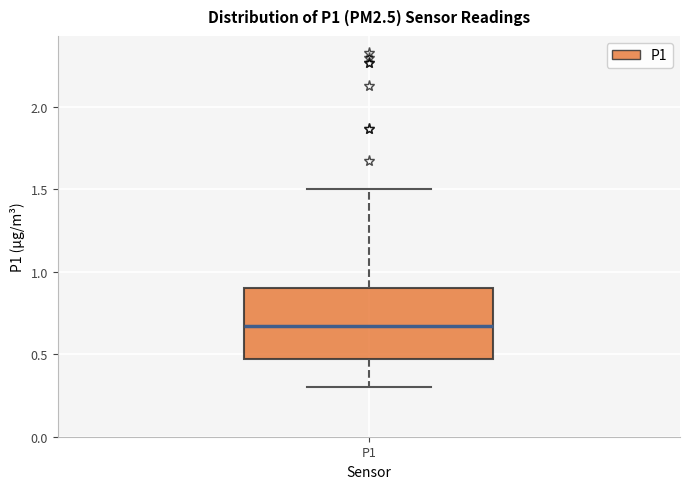

Read this box plot against the y-axis: the position of the median line, the range covered by the box, and the ends of both whiskers. The values are not printed on the chart, so give them approximately, as read against the axis.

median 0.65, box 0.45 to 0.90, whiskers 0.30 to 1.50